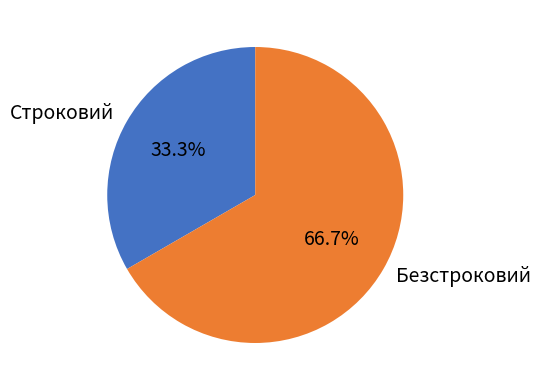

What is the largest slice in the pie chart?

Безстроковий